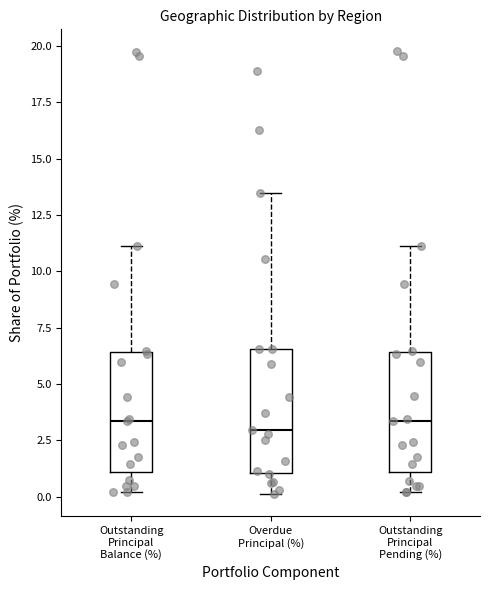

Reading left to right, read every box against the y-axis: the position of its median line, the range the box covers, and the ends of its whiskers. The values are not printed on the chart, so give them approximately, as read against the axis.

Outstanding Principal Balance (%): median 3.5, box 1.0 to 6.5, whiskers 0.0 to 11.0
Overdue Principal (%): median 3.0, box 1.0 to 6.5, whiskers 0.0 to 13.5
Outstanding Principal Pending (%): median 3.5, box 1.0 to 6.5, whiskers 0.0 to 11.0